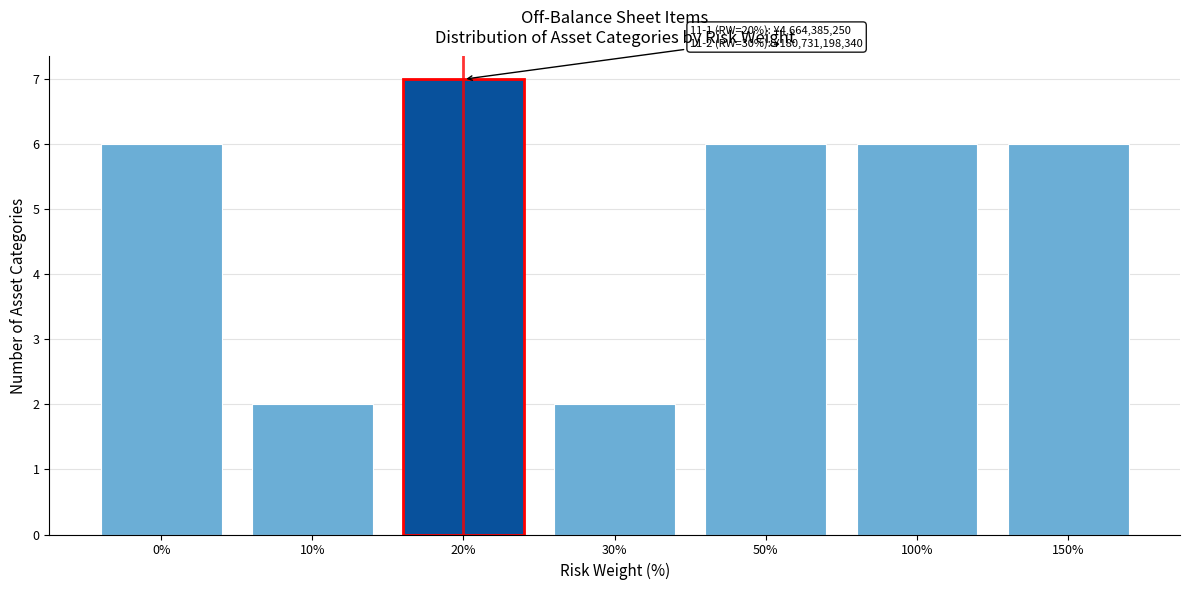

Reading left to right, transcribe all the data shown in this chart.

6	2	7	2	6	6	6